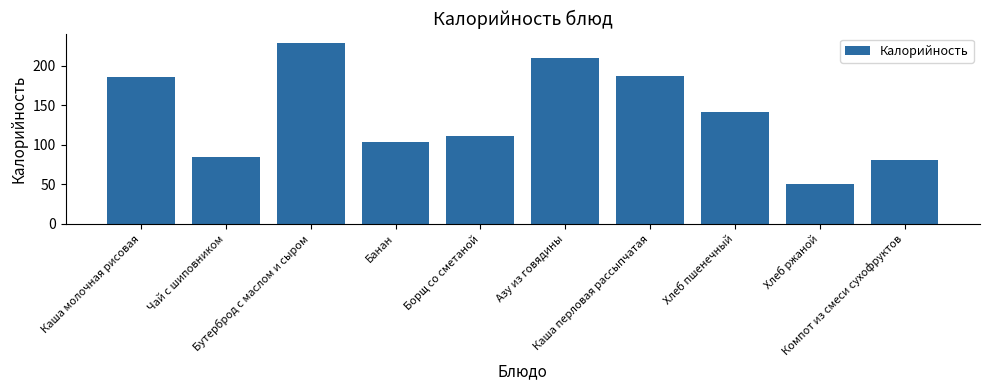

Reading left to right, what are all the values shown in this chart?

Каша молочная рисовая=185	Чай с шиповником=84	Бутерброд с маслом и сыром=229	Банан=104	Борщ со сметаной=111	Азу из говядины=209	Каша перловая рассыпчатая=187	Хлеб пшенечный=141	Хлеб ржаной=51	Компот из смеси сухофруктов=81